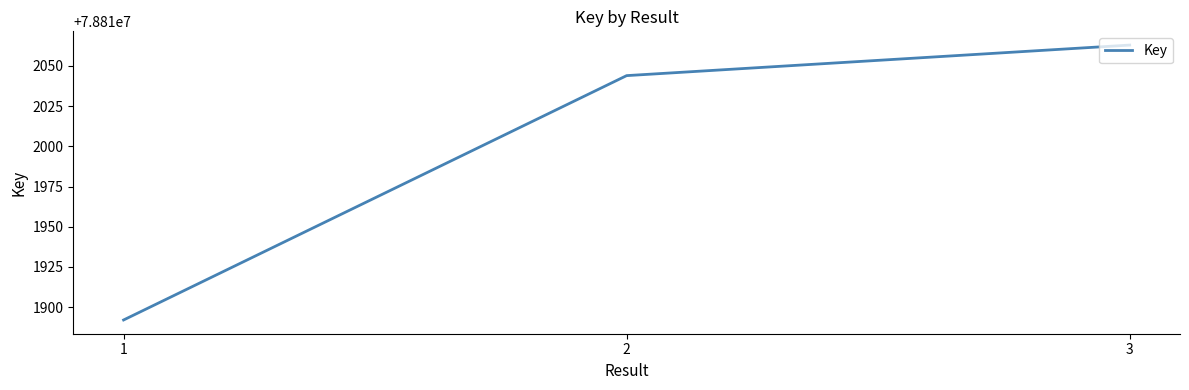

What is the approximate value at 3, to the nearest 5?

78812065